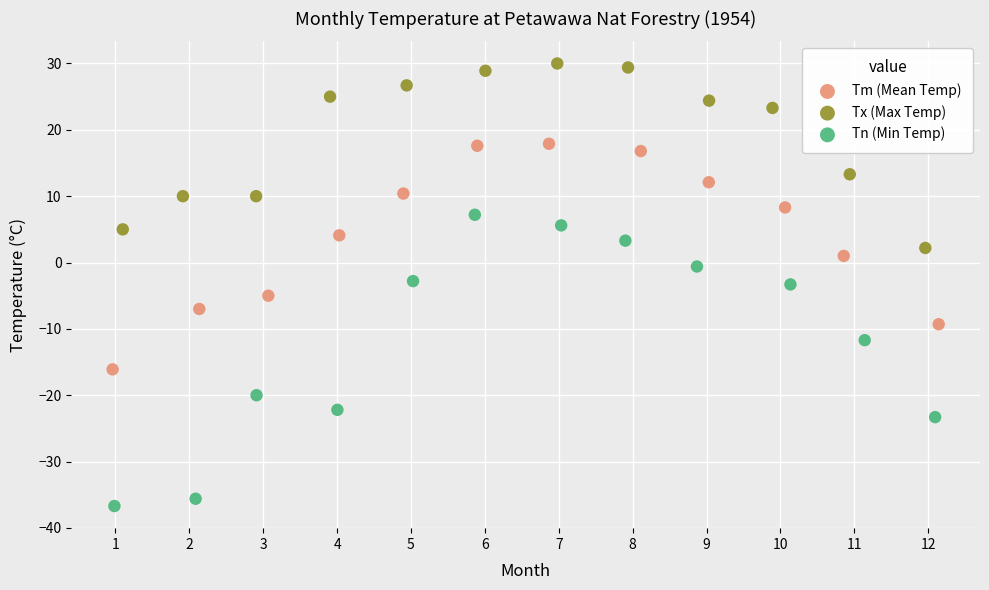

Which series has the largest Y range (max minus min)?

Tn (Min Temp)